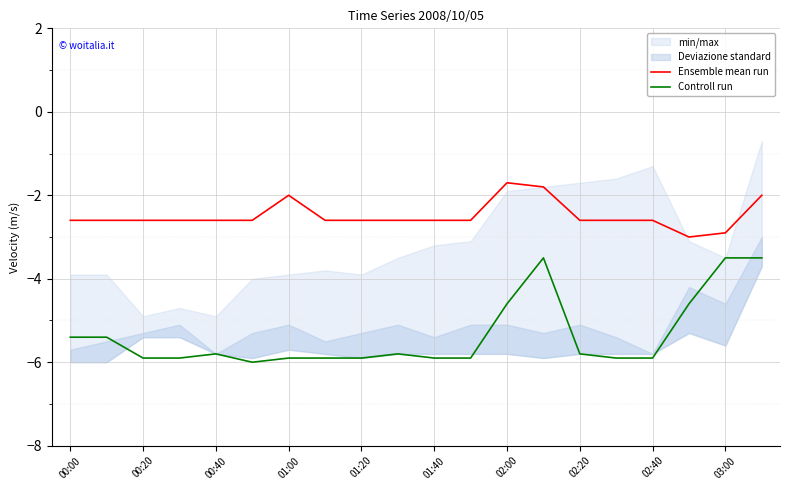

What is the spread (max minus min) of values at 00:00?

2.8